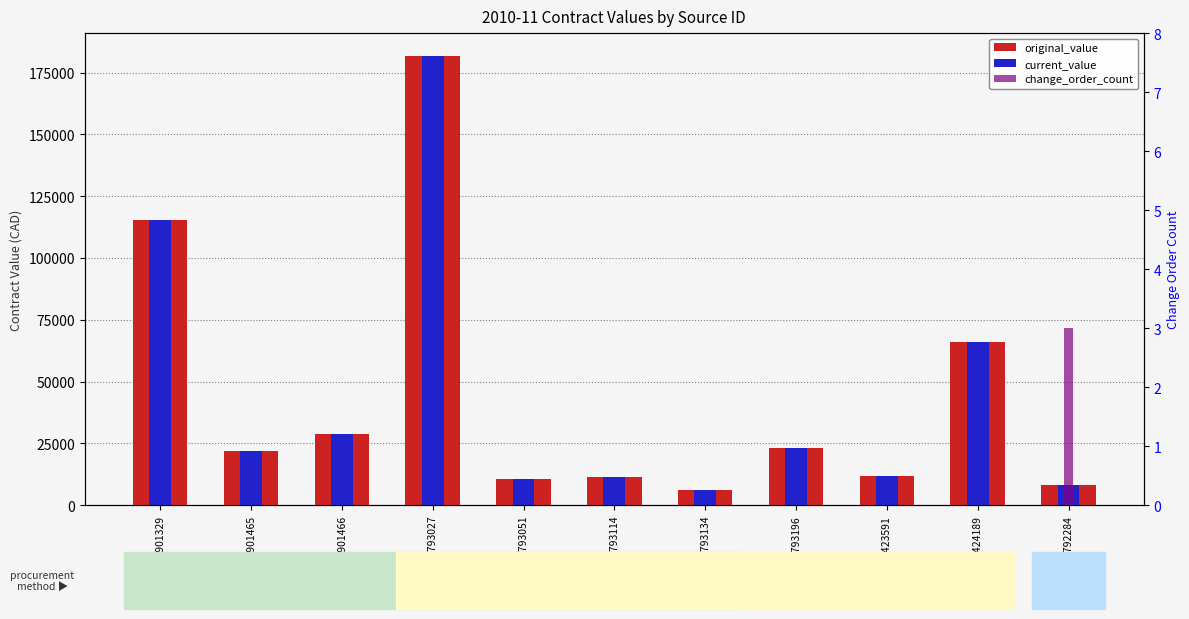

What is the greatest value displayed?

181820.0